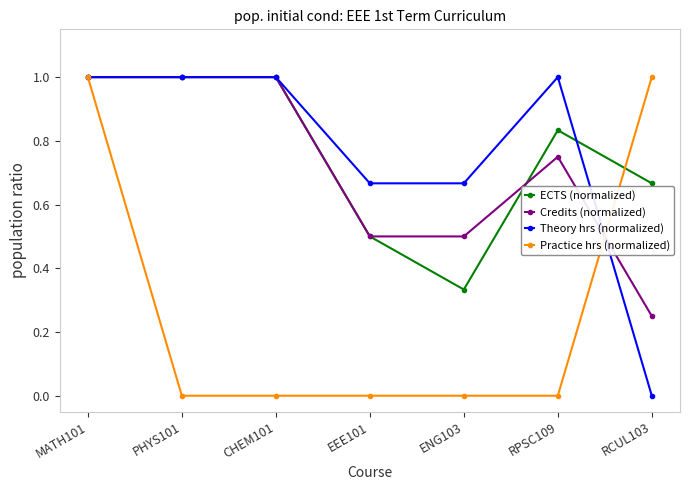

How many lines are shown in the chart?

4